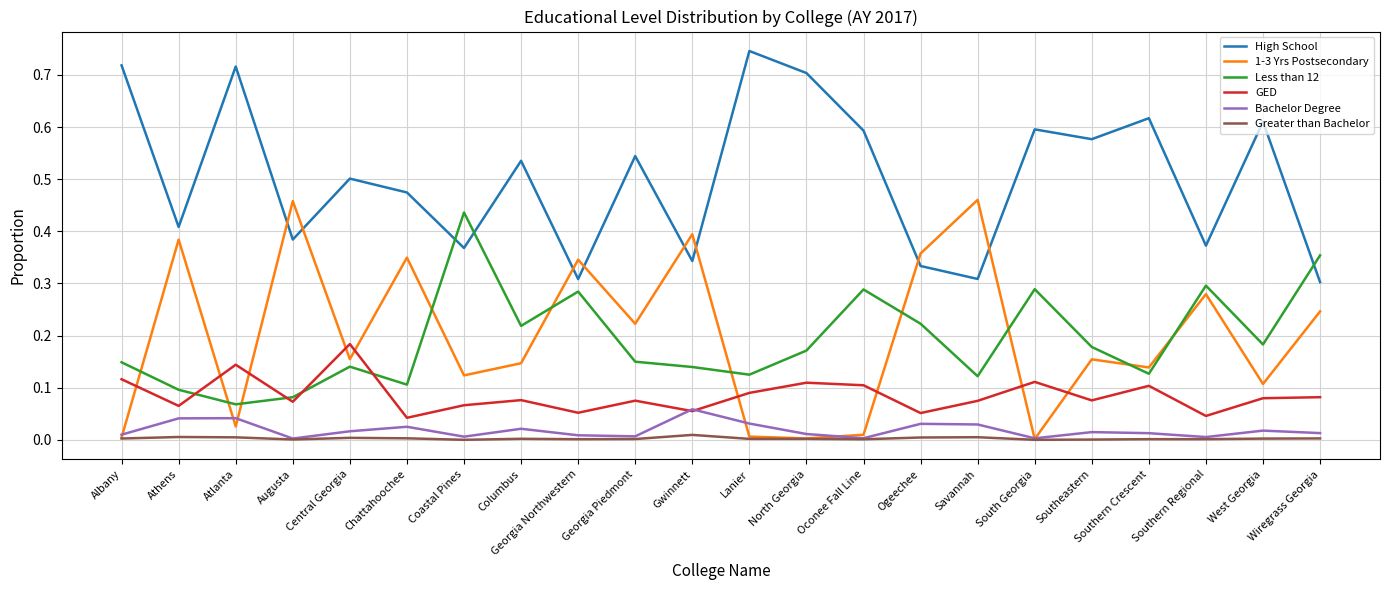

Which category has the highest value in the Less than 12 series?

Coastal Pines